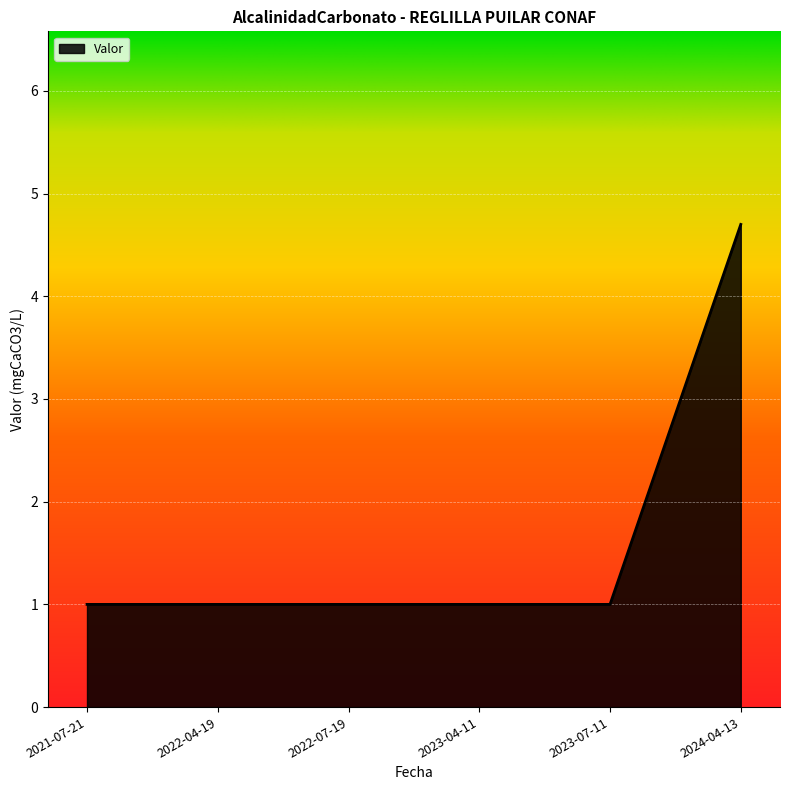

How many lines are shown in the chart?

1